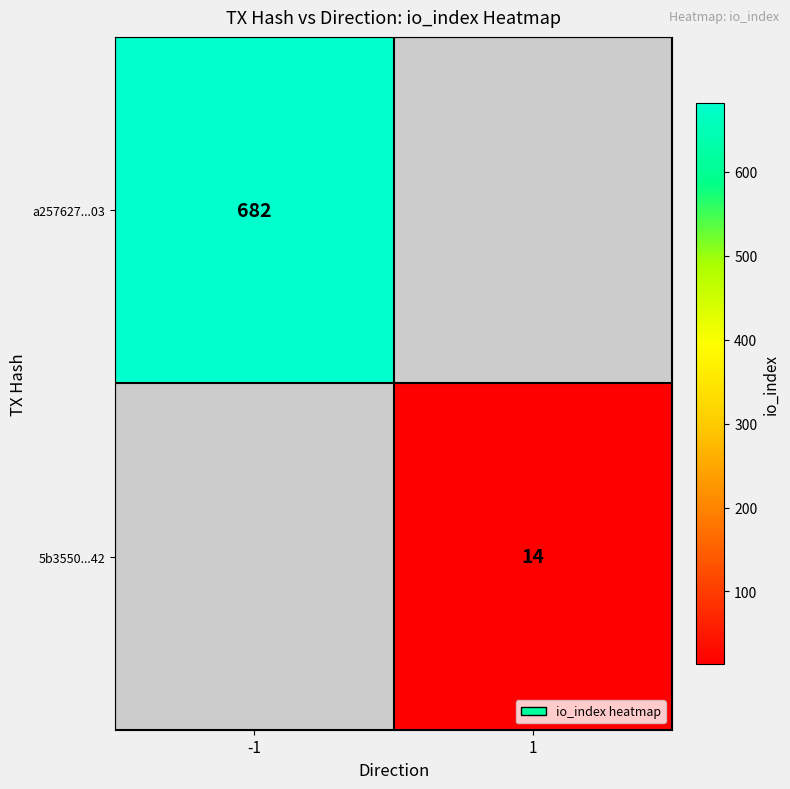

The a257627...03 series shows 682 at -1. True or false?

True